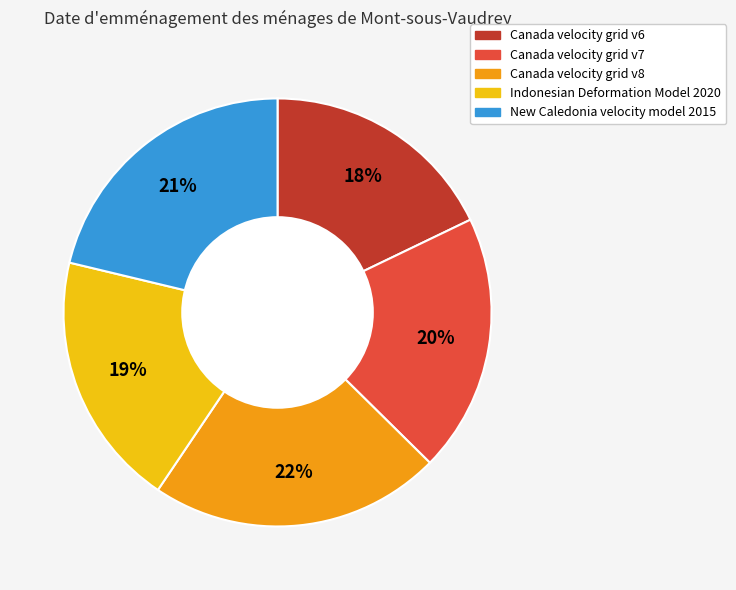

To the nearest percent, what portion does Indonesian Deformation Model 2020 represent?

19%